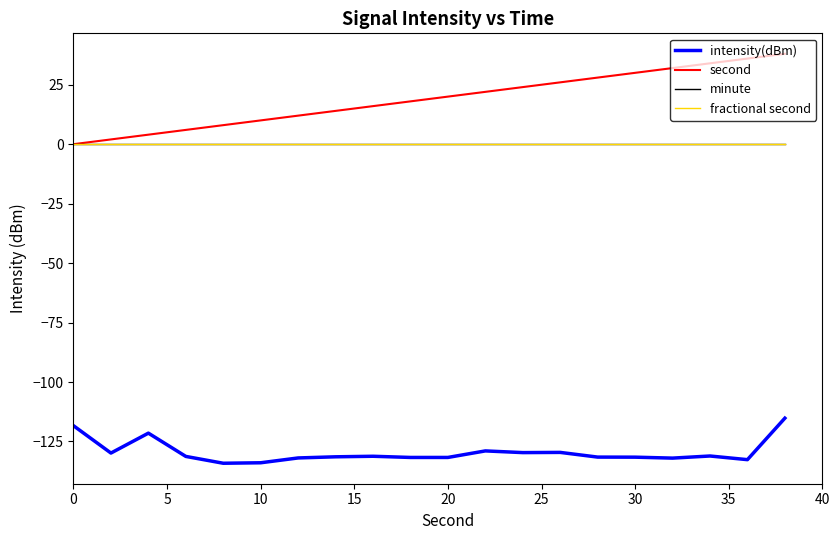

Reading left to right, extract all data points from this chart.

intensity(dBm): -118.4	-129.9	-121.5	-131.3	-134.2	-134.0	-131.9	-131.5	-131.2	-131.7	-131.7	-129.0	-129.7	-129.6	-131.6	-131.6	-132.0	-131.1	-132.6	-115.2
second: 0.0	2.0	4.0	6.0	8.0	10.0	12.0	14.0	16.0	18.0	20.0	22.0	24.0	26.0	28.0	30.0	32.0	34.0	36.0	38.0
minute: 0.0	0.0	0.0	0.0	0.0	0.0	0.0	0.0	0.0	0.0	0.0	0.0	0.0	0.0	0.0	0.0	0.0	0.0	0.0	0.0
fractional second: 0.0	0.0	0.0	0.0	0.0	0.0	0.0	0.0	0.0	0.0	0.0	0.0	0.0	0.0	0.0	0.0	0.0	0.0	0.0	0.0